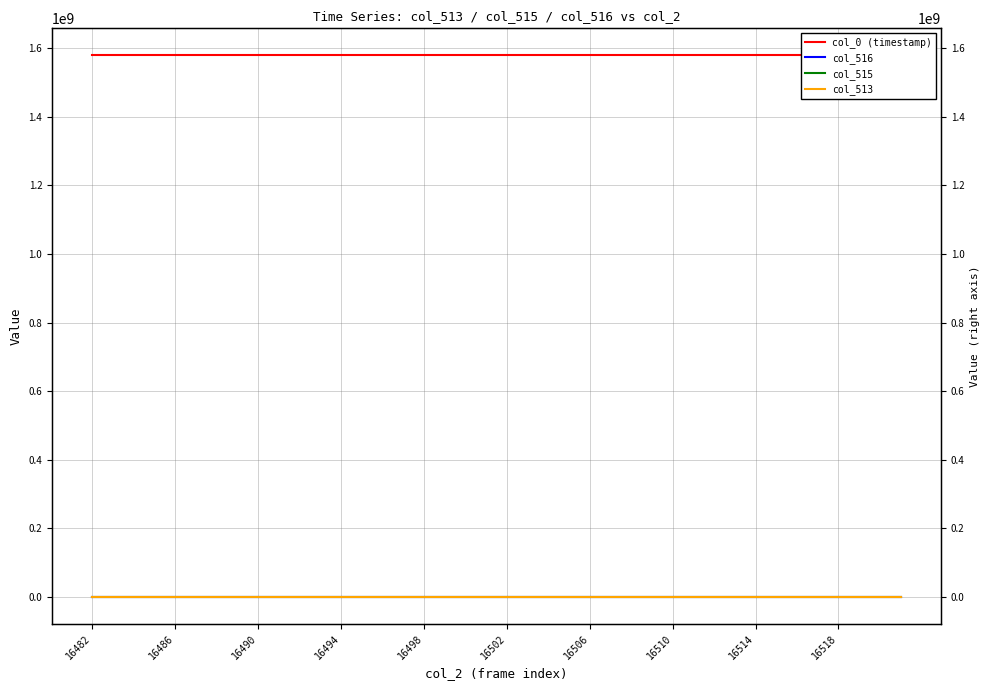

Does the chart have visible grid lines?

Yes